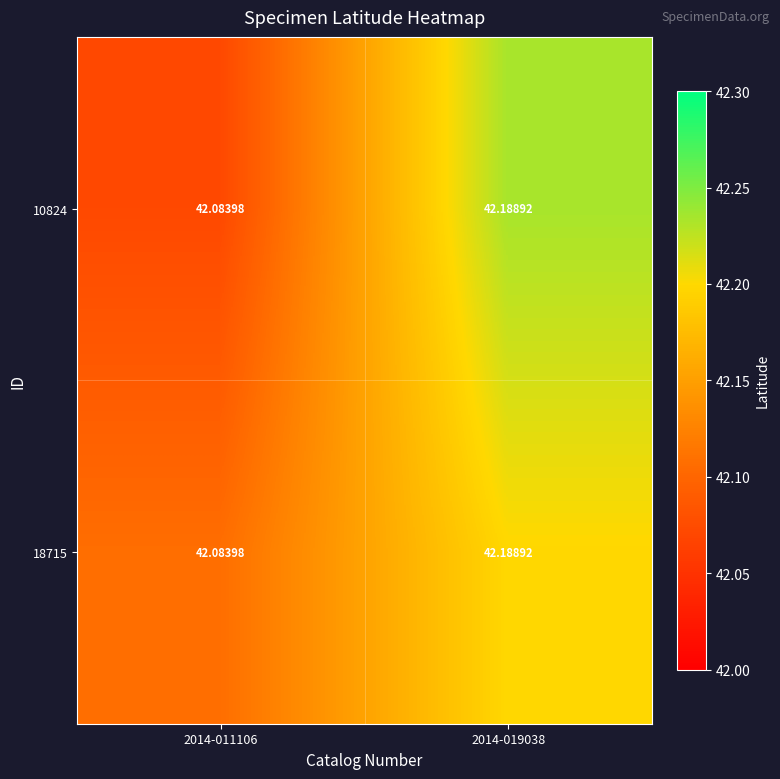

How many categories are shown in the chart?

2